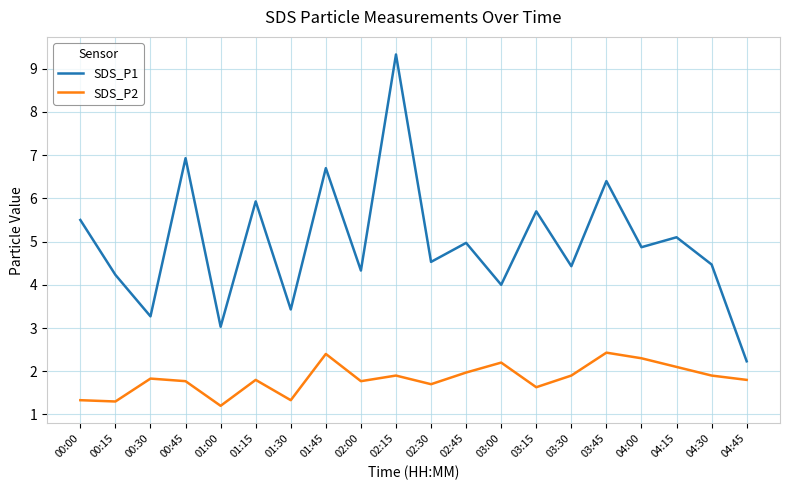

True or false: SDS_P2 and SDS_P1 intersect in this chart.

False